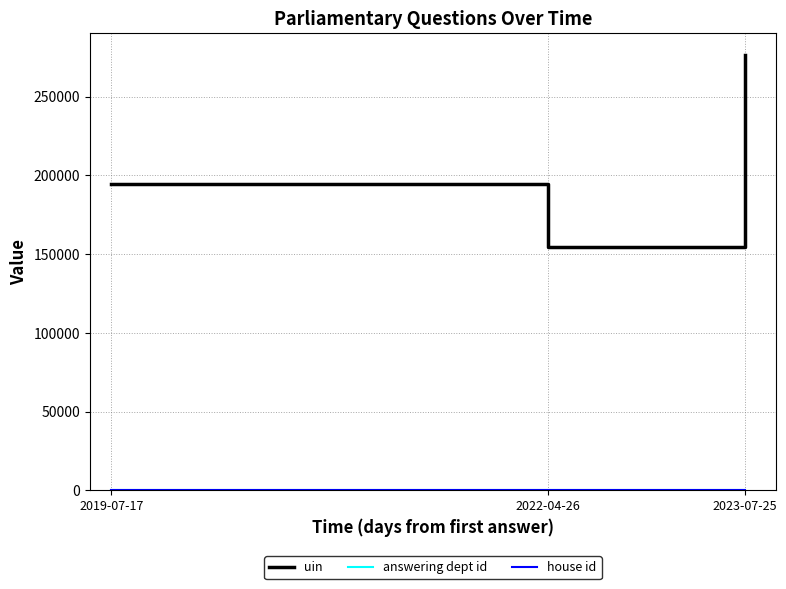

At which label is uin closest to 215467?

2019-07-17